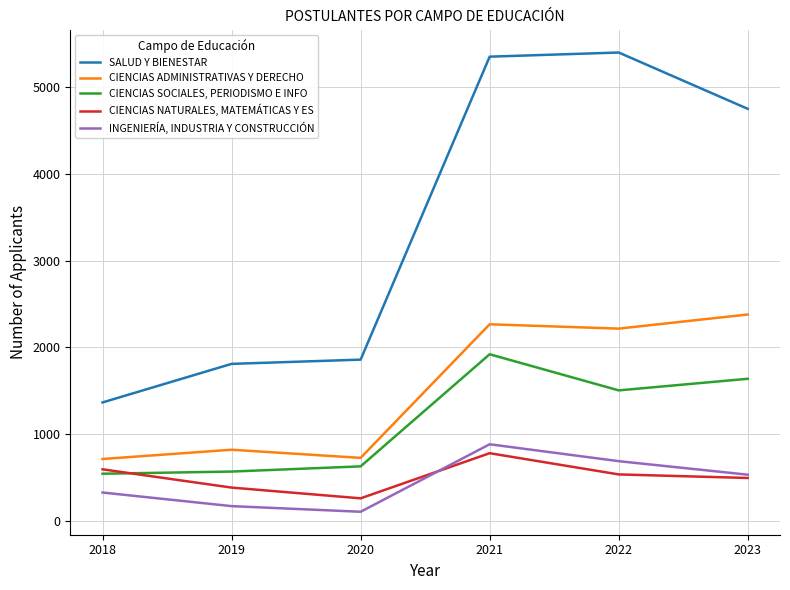

True or false: CIENCIAS SOCIALES, PERIODISMO E INFO and CIENCIAS NATURALES, MATEMÁTICAS Y ES cross at least once.

True